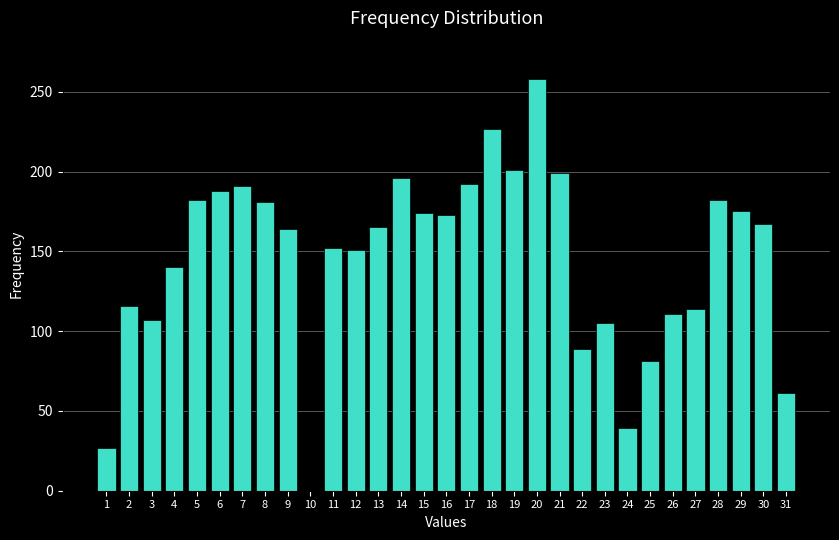

What is the maximum value shown in the chart?

258